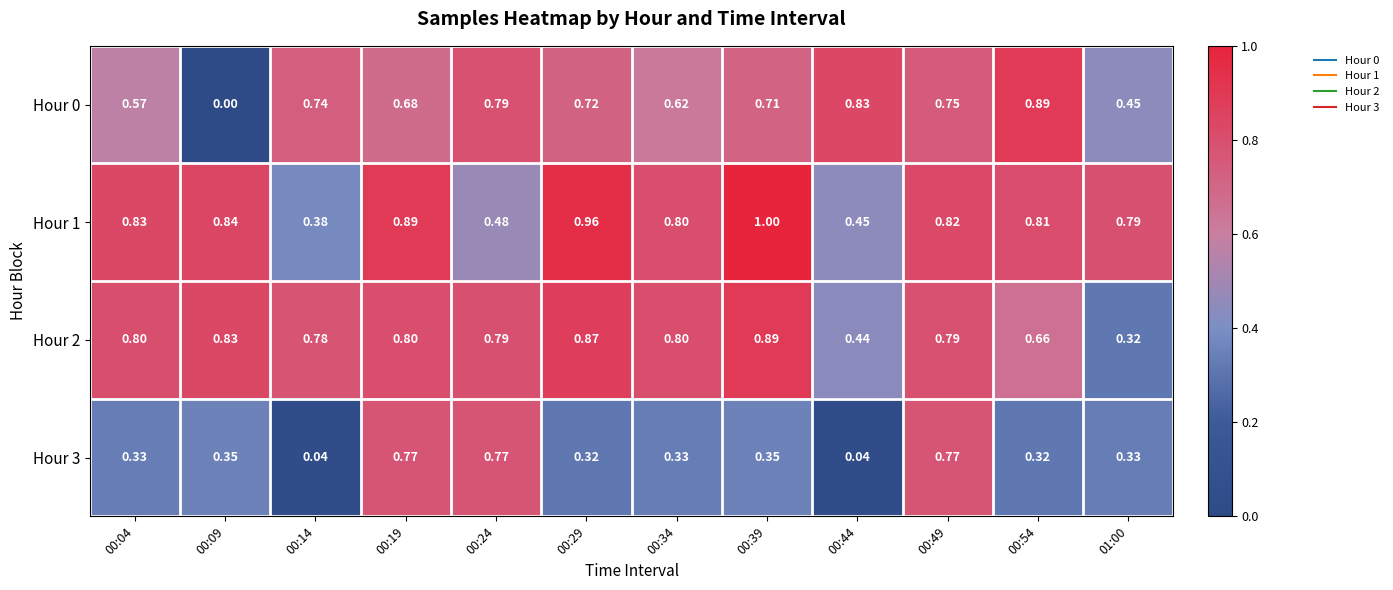

Is the value of Hour 0 at 00:09 greater than the value of Hour 1 at 00:09?

No